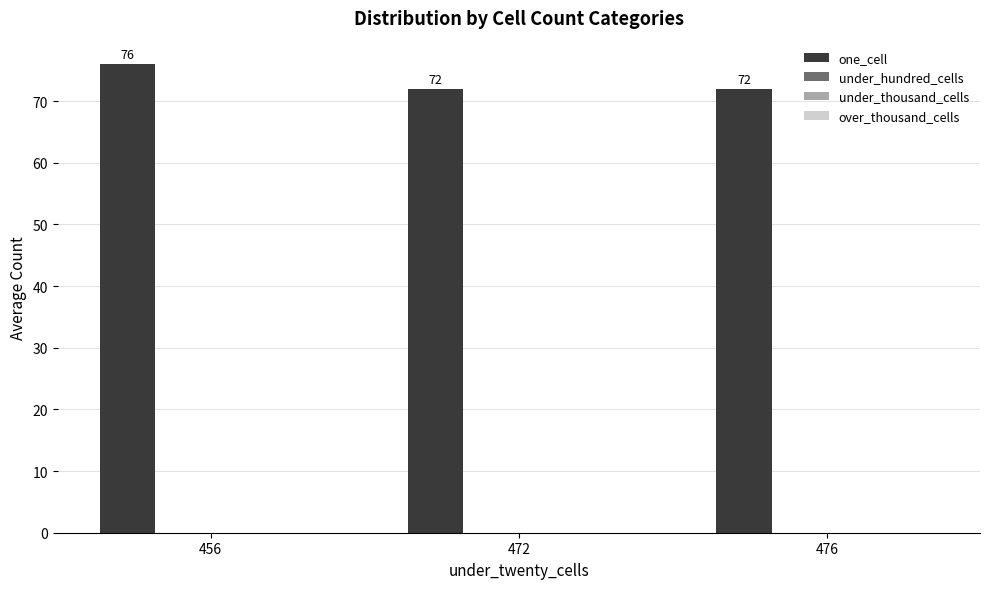

What is the average value?

73